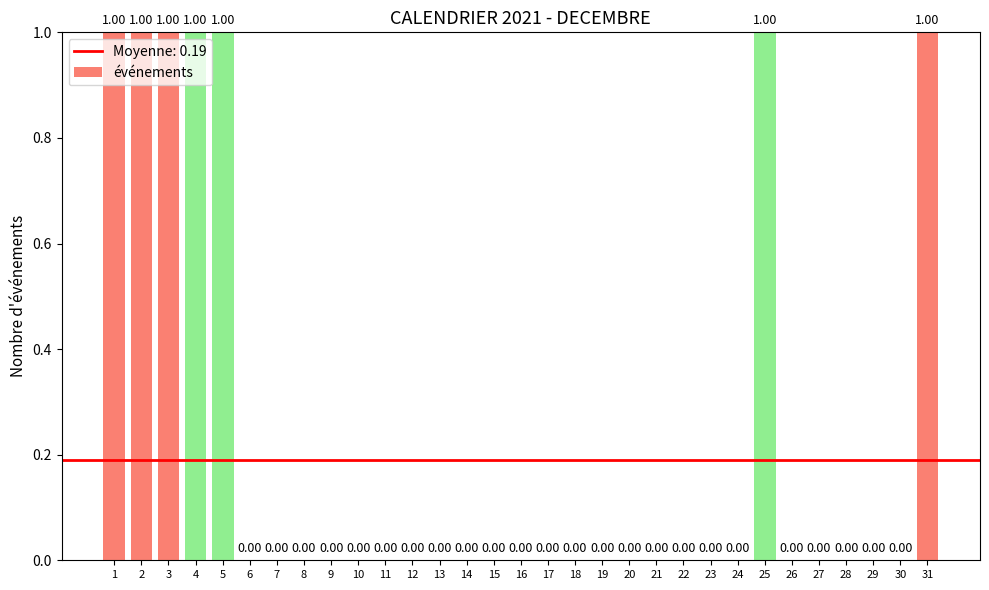

Which has a higher value, 4 or 14?

4